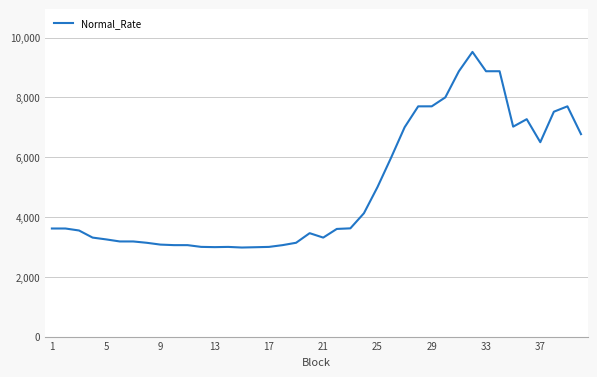

What is the average value?

4965.2